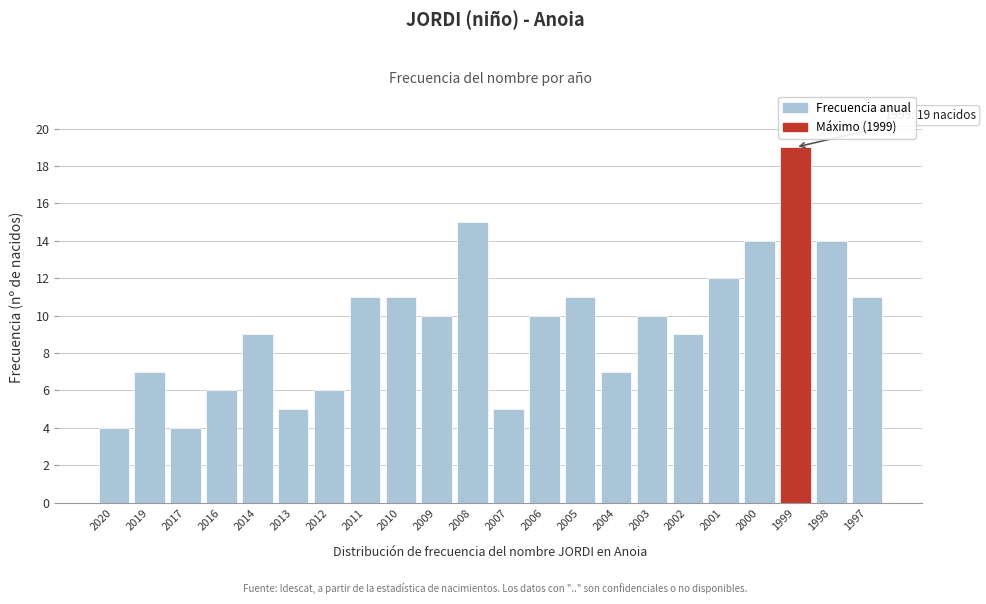

Reading right to left, extract all data points from this chart.

11	14	19	14	12	9	10	7	11	10	5	15	10	11	11	6	5	9	6	4	7	4